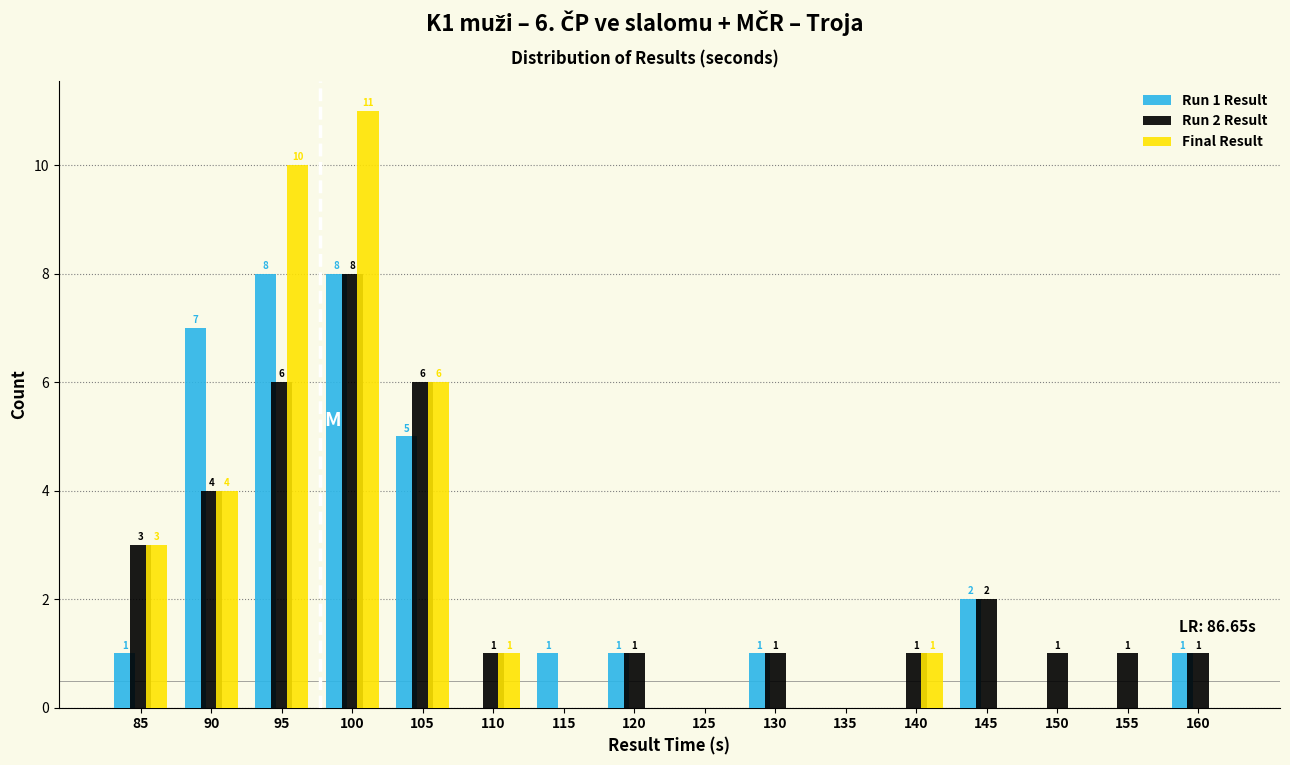

Reading left to right, list all the values displayed in this chart.

Run 1 Result: 85=1	90=7	95=8	100=8	105=5	110=0	115=1	120=1	125=0	130=1	135=0	140=0	145=2	150=0	155=0	160=1
Run 2 Result: 85=3	90=4	95=6	100=8	105=6	110=1	115=0	120=1	125=0	130=1	135=0	140=1	145=2	150=1	155=1	160=1
Final Result: 85=3	90=4	95=10	100=11	105=6	110=1	115=0	120=0	125=0	130=0	135=0	140=1	145=0	150=0	155=0	160=0